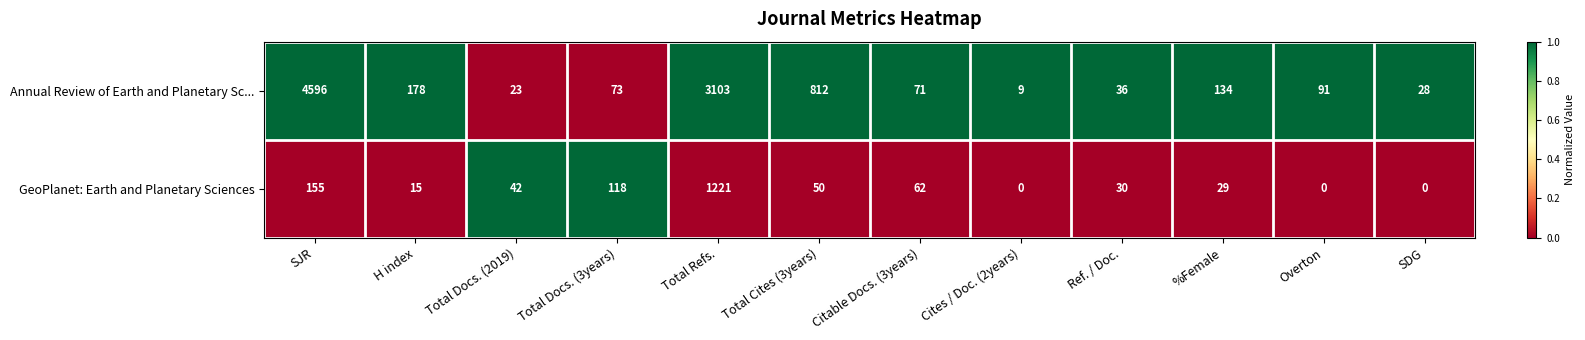

How many values in the GeoPlanet: Earth and Planetary Sciences series are below 42?

6